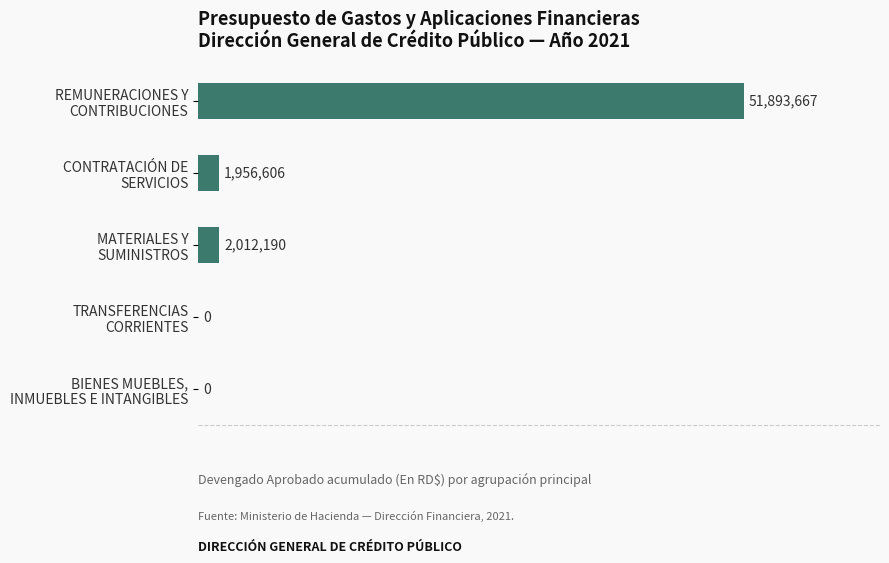

Are the bars horizontal?

Yes